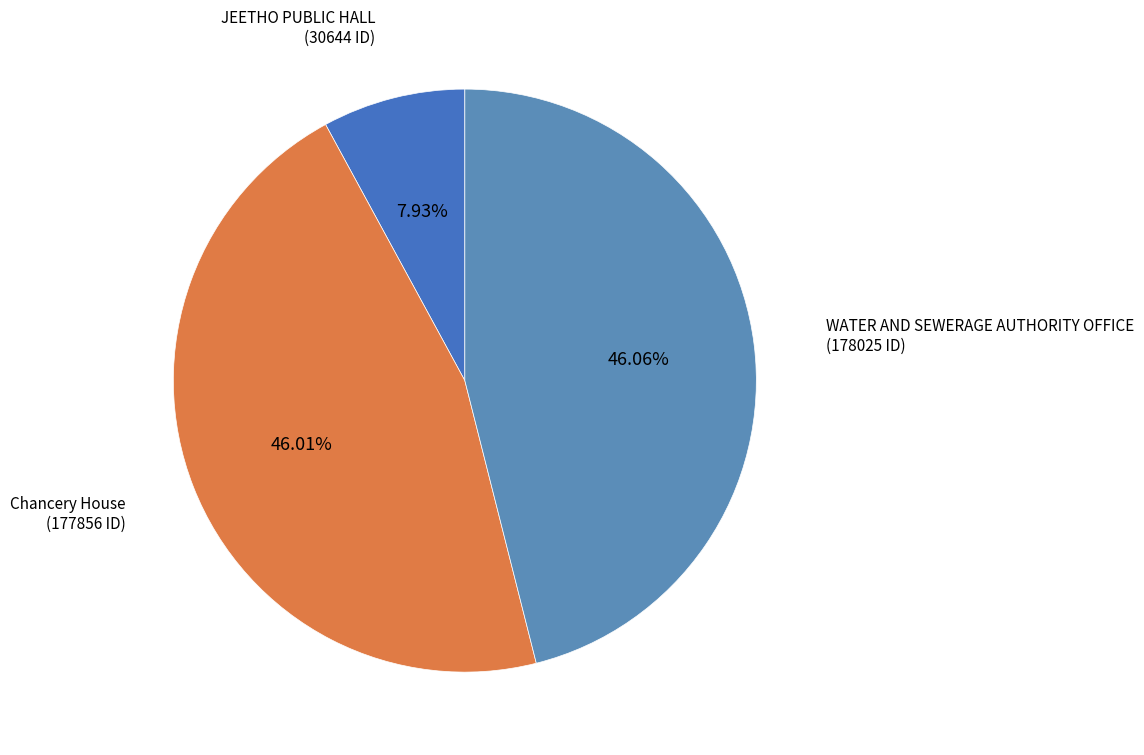

Approximately how many times larger is the value at WATER AND SEWERAGE AUTHORITY OFFICE compared to JEETHO PUBLIC HALL?

5.8